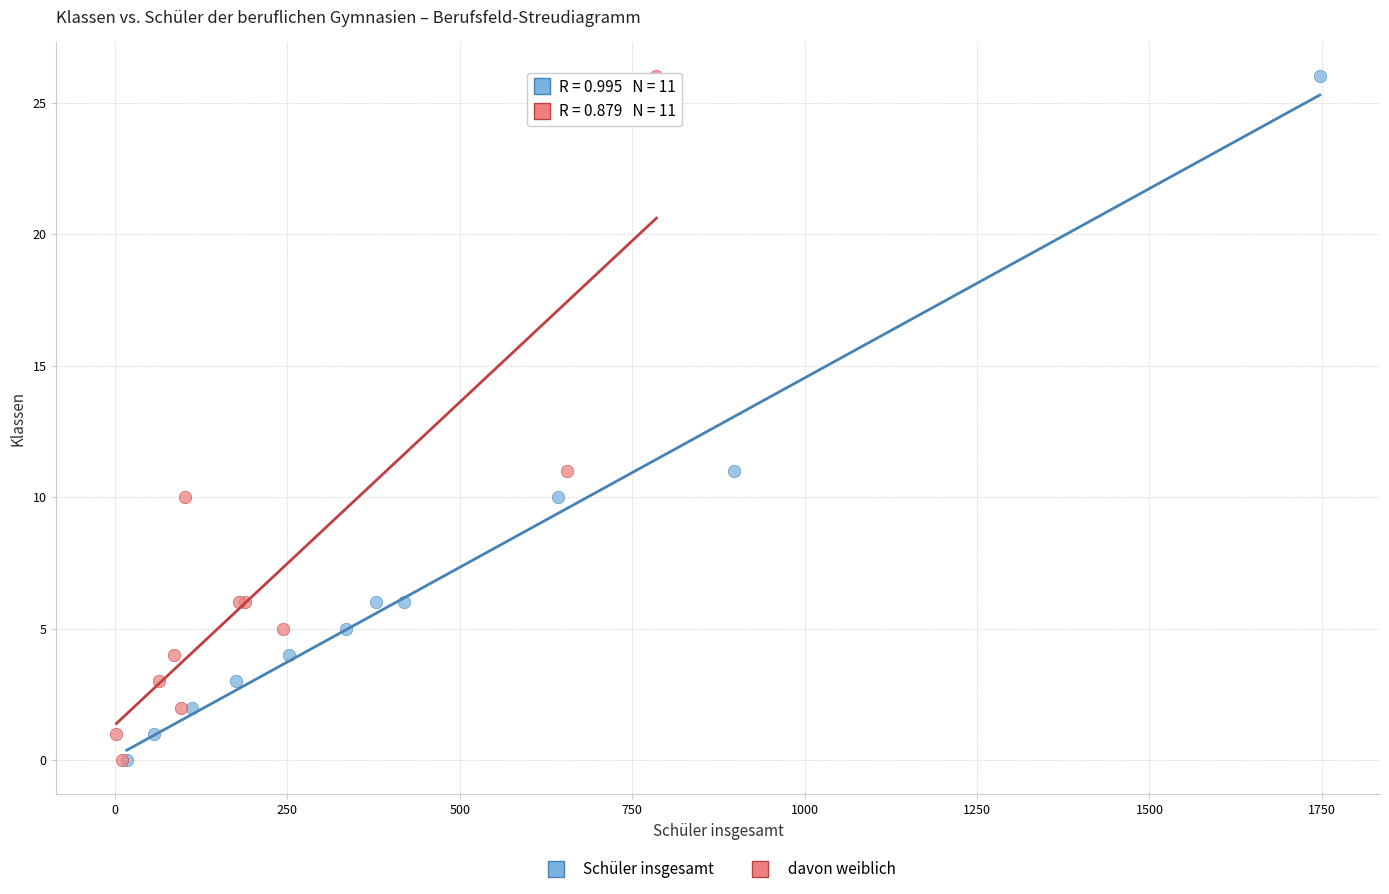

What are all the series names shown in the legend?

Schüler insgesamt, davon weiblich